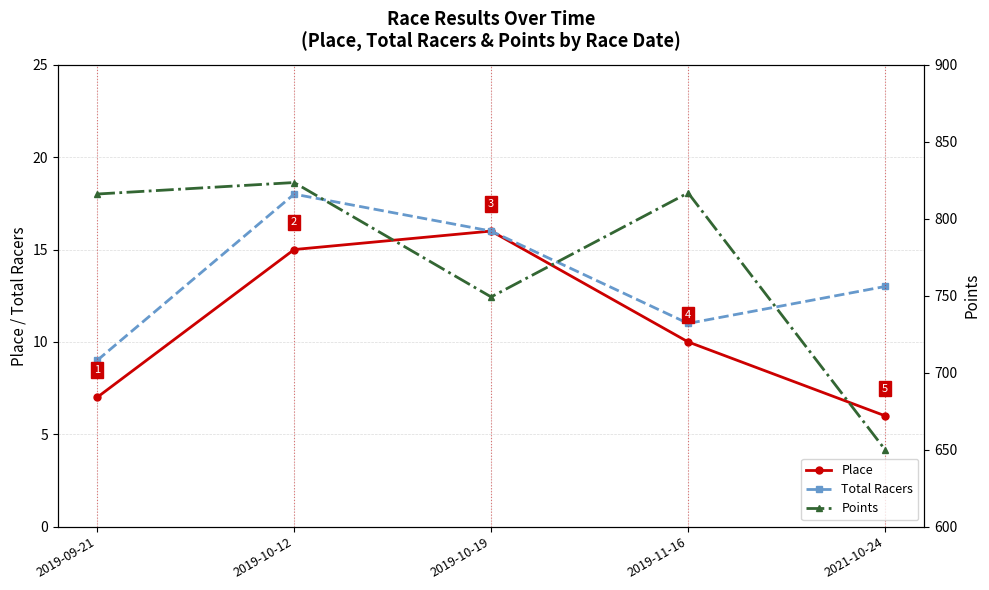

What is the total value across all series at 2019-10-12?

856.5